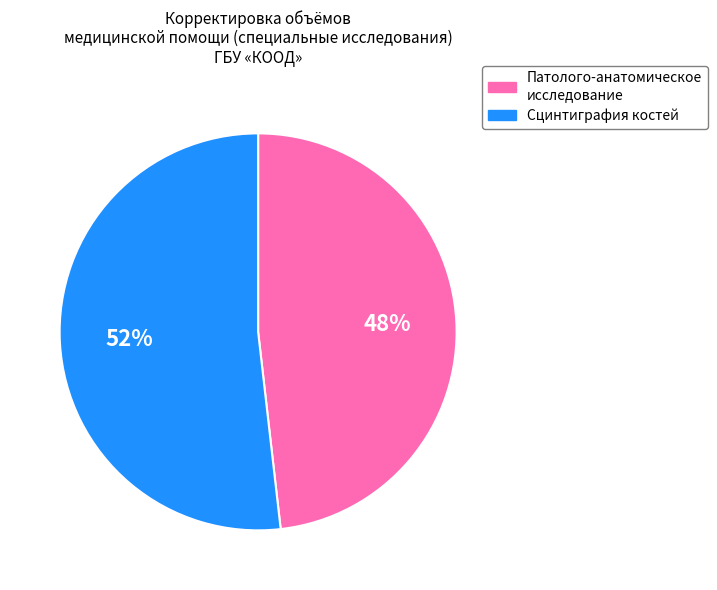

Is it true that Сцинтиграфия костей is 38% of the pie?

False